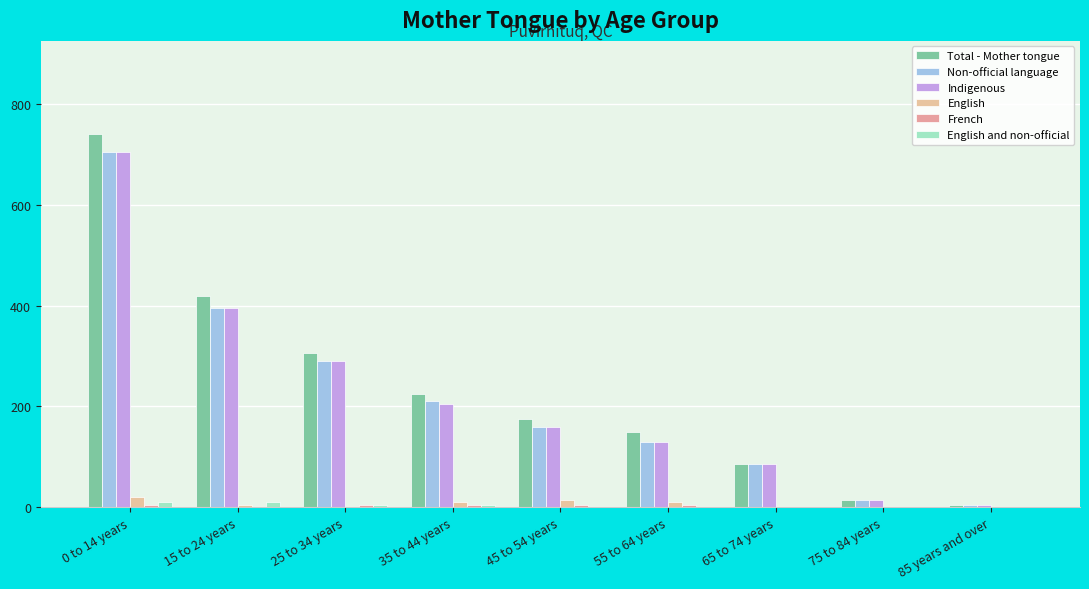

How many distinct data groups are displayed?

6